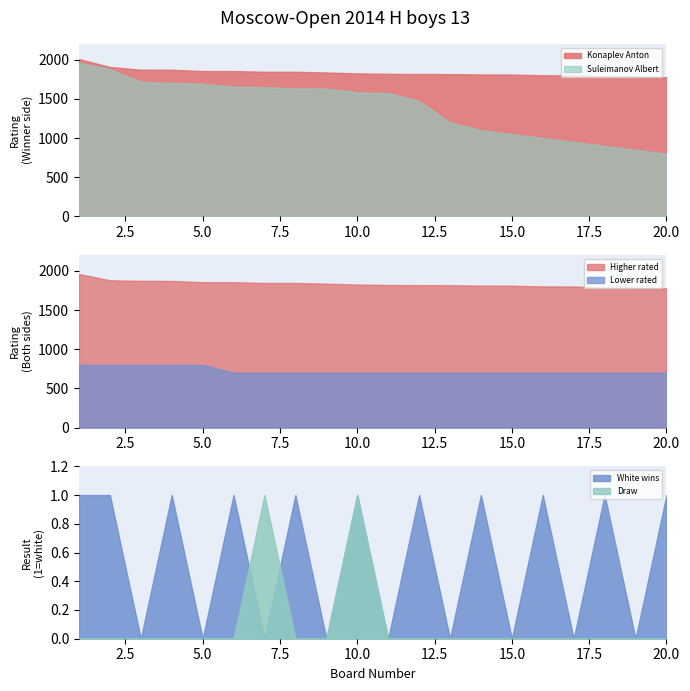

What is the difference between the highest and lowest values at 3?

155